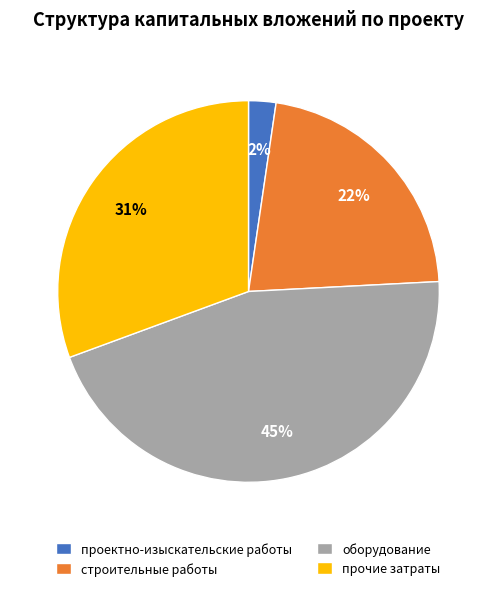

How many slices are in this pie chart?

4